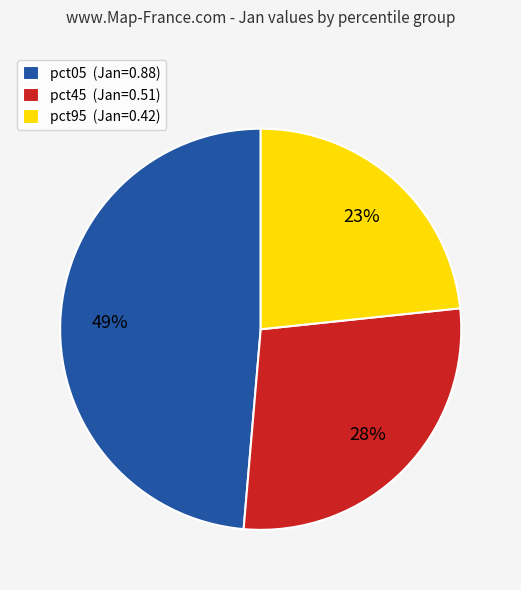

Which slice is the smallest?

pct95 (Jan=0.42)